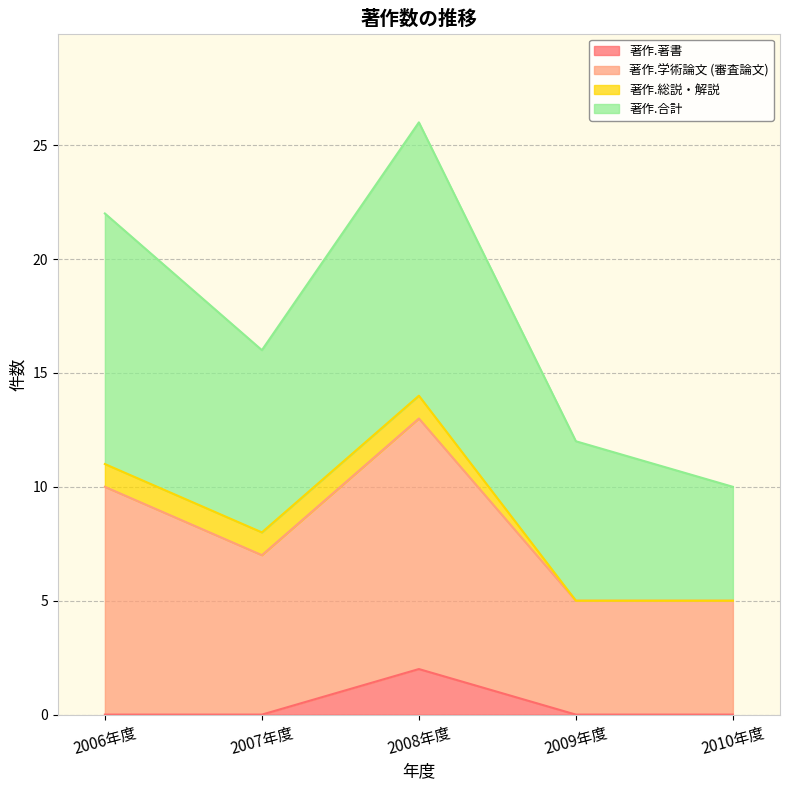

True or false: 著作.著書 and 著作.学術論文 (審査論文) intersect in this chart.

False